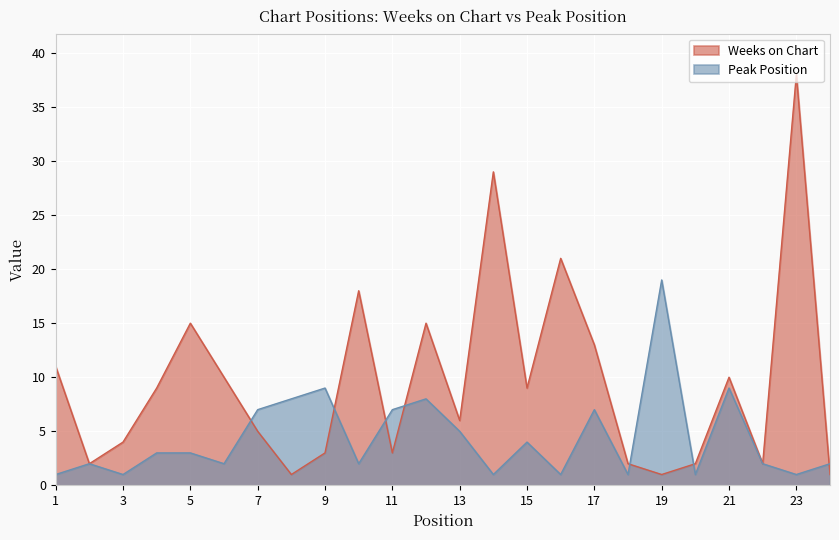

What is the difference between the second highest and minimum values in the Weeks on Chart series?

28